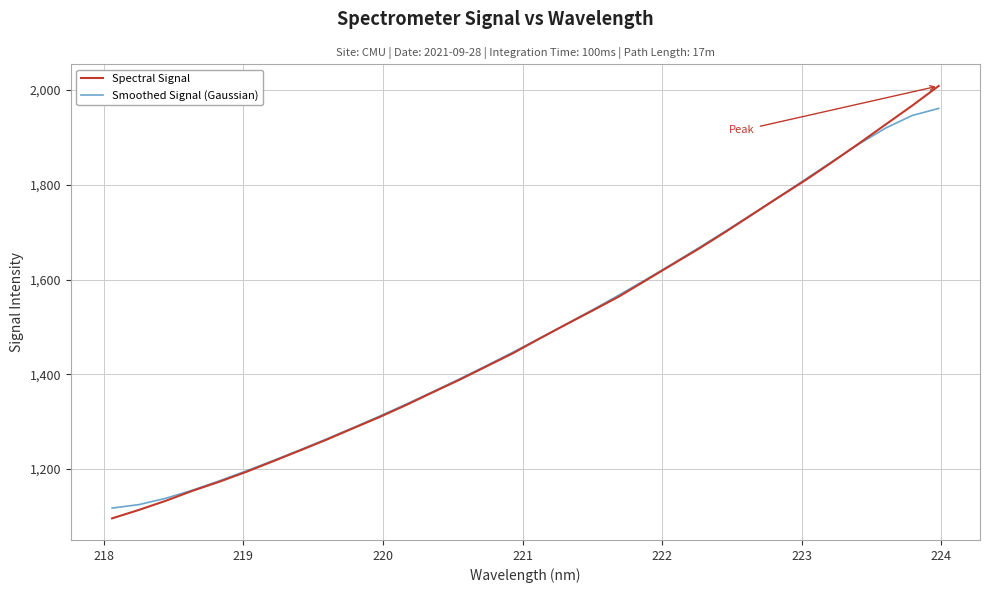

List the series in order of their peak value, highest first.

Spectral Signal, Smoothed Signal (Gaussian)